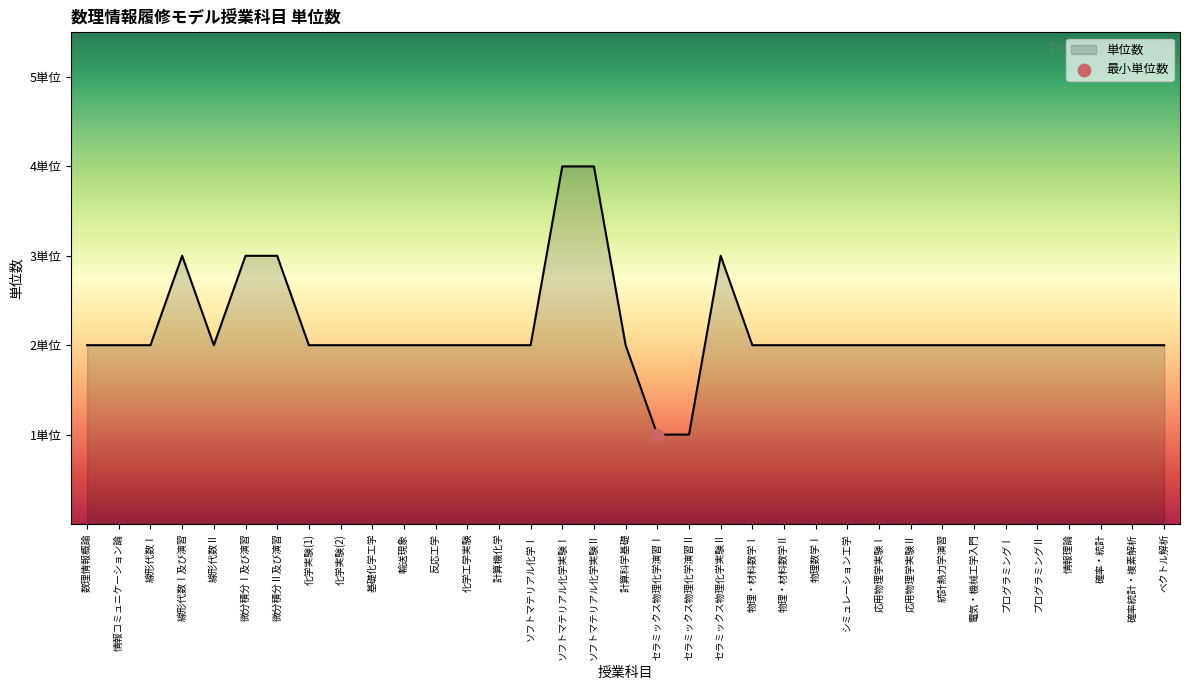

Approximately how many times larger is the value at 化学工学実験 compared to セラミックス物理化学演習Ⅱ?

2.0